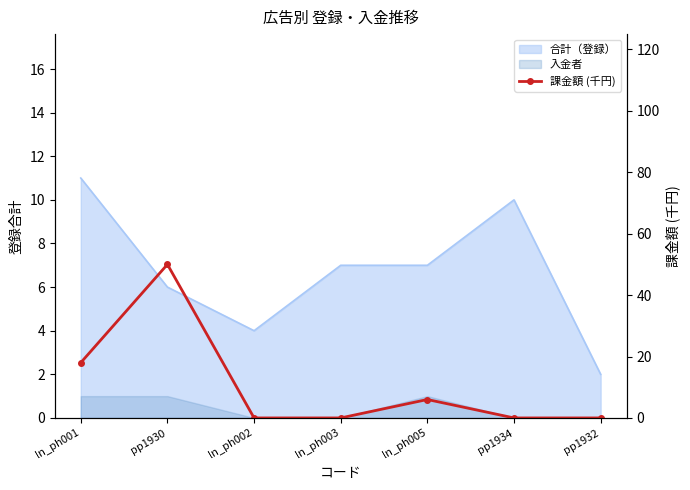

How many values are between 0 and 18?

6